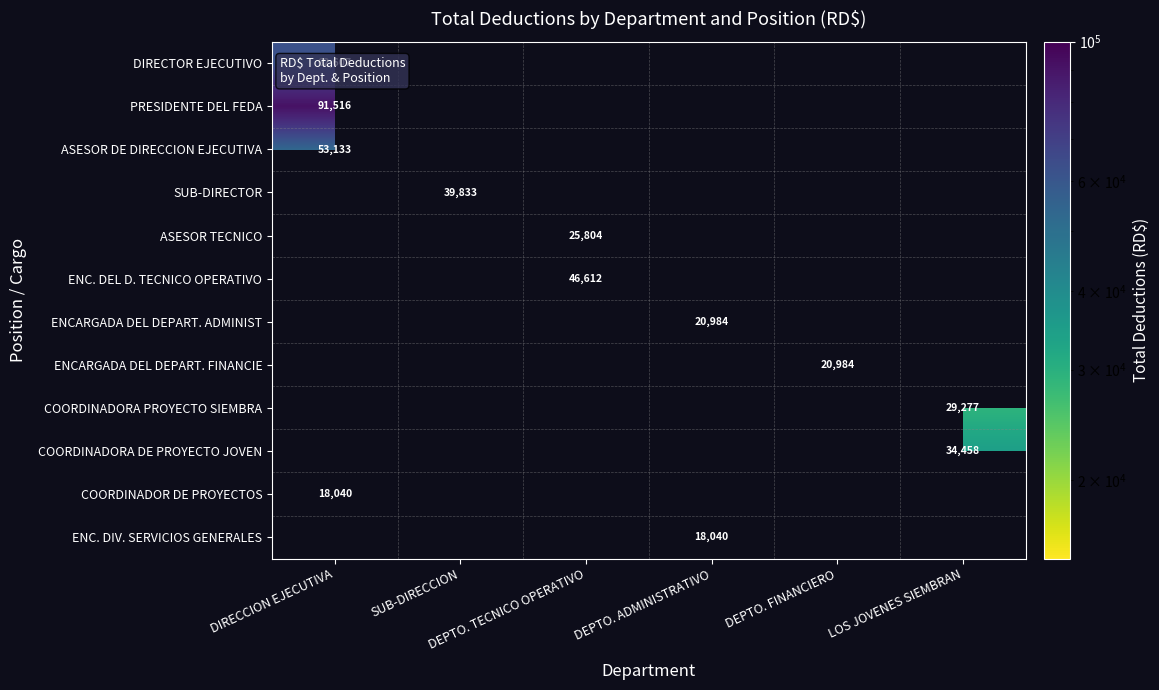

How many values in SUB-DIRECTOR are above zero?

1